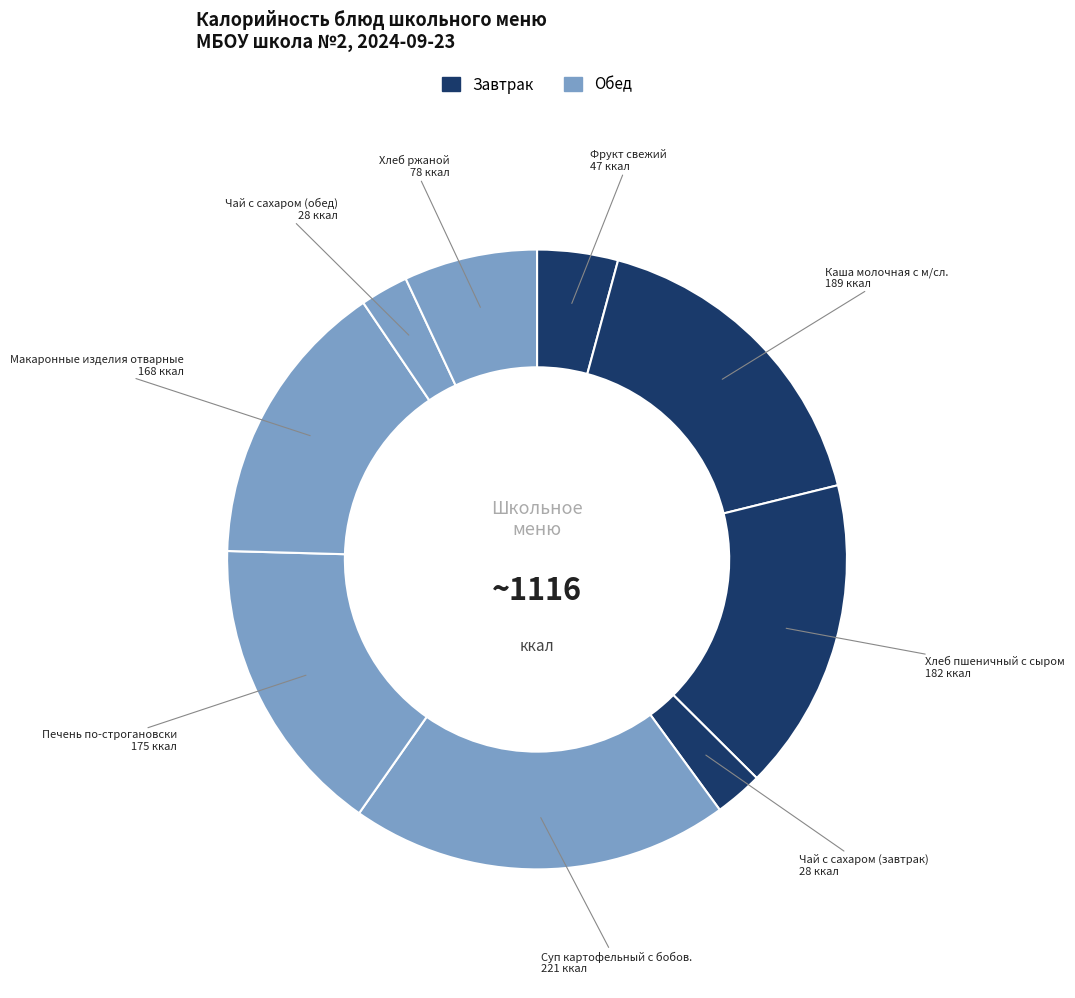

Count the number of slices in the pie.

9